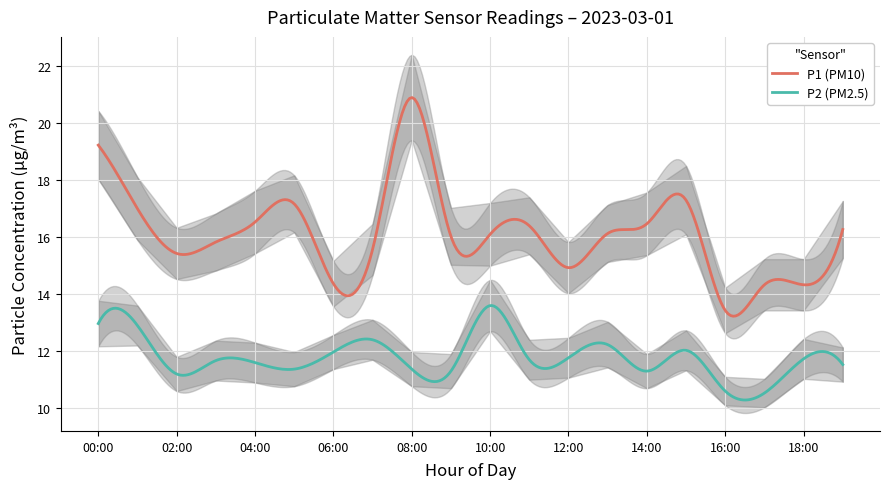

Is the value of P2 at 05:00 greater than the value of P1 at 12:00?

No